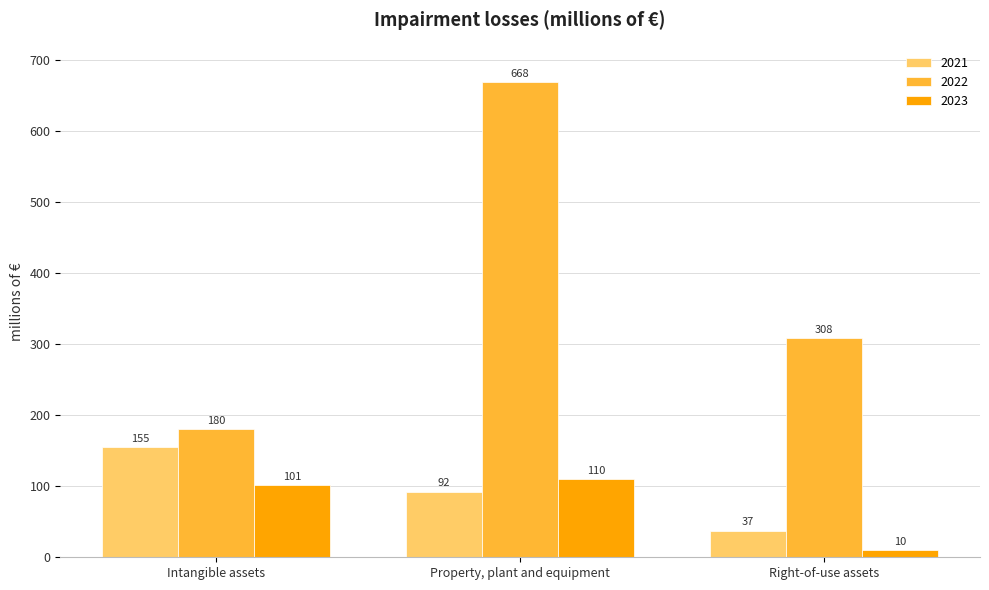

What is the sum of the 2021 values at Property, plant and equipment and Intangible assets?

247